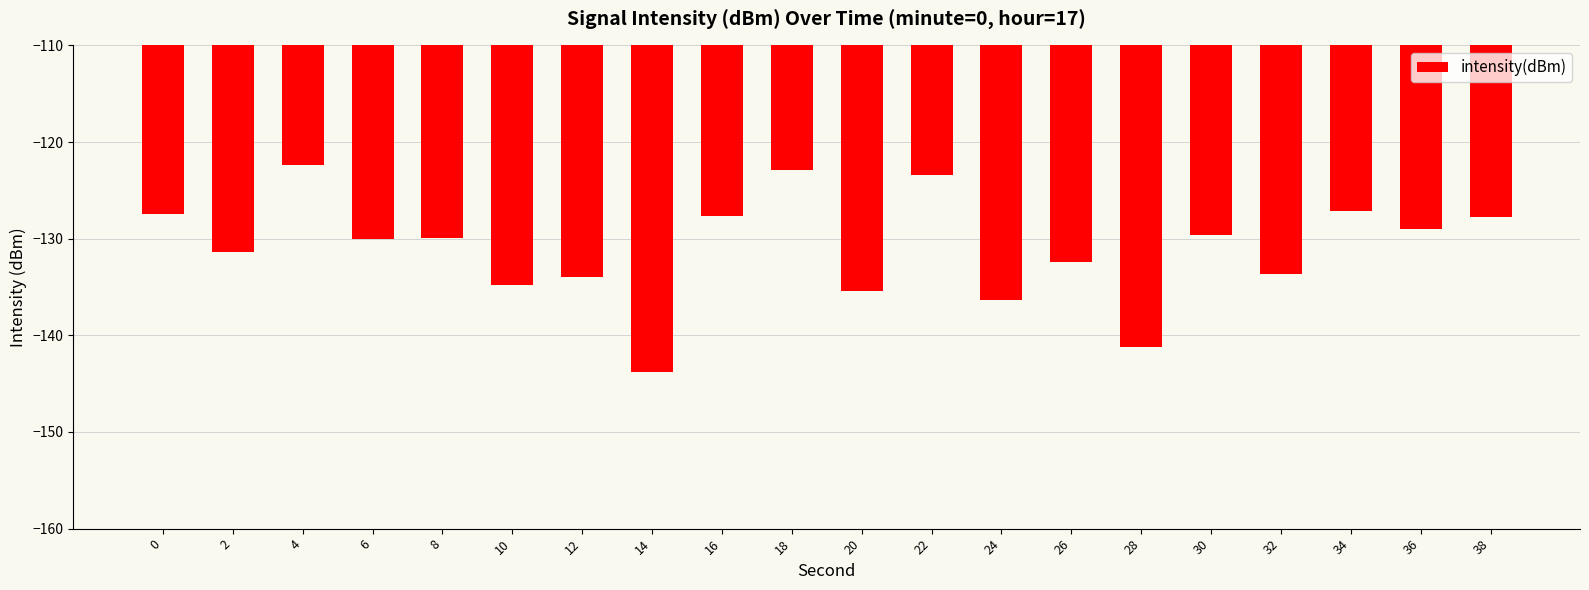

The chart shows a value of -127.1 at 34. True or false?

True